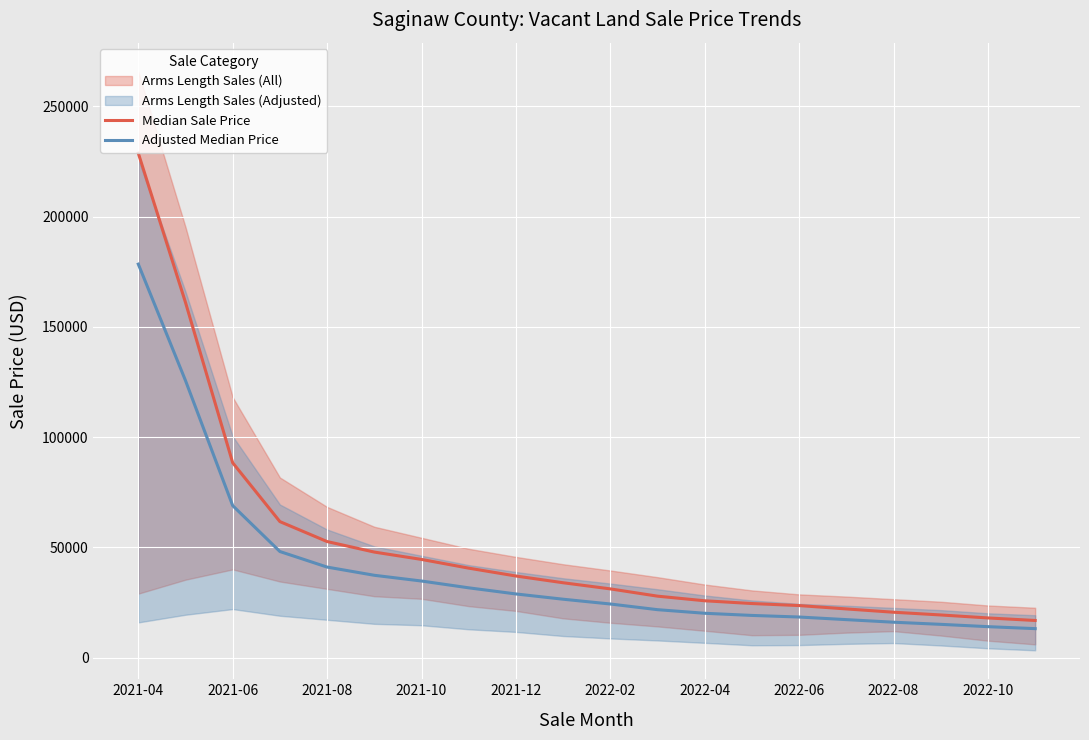

What is the maximum value shown in the chart?

228768.3